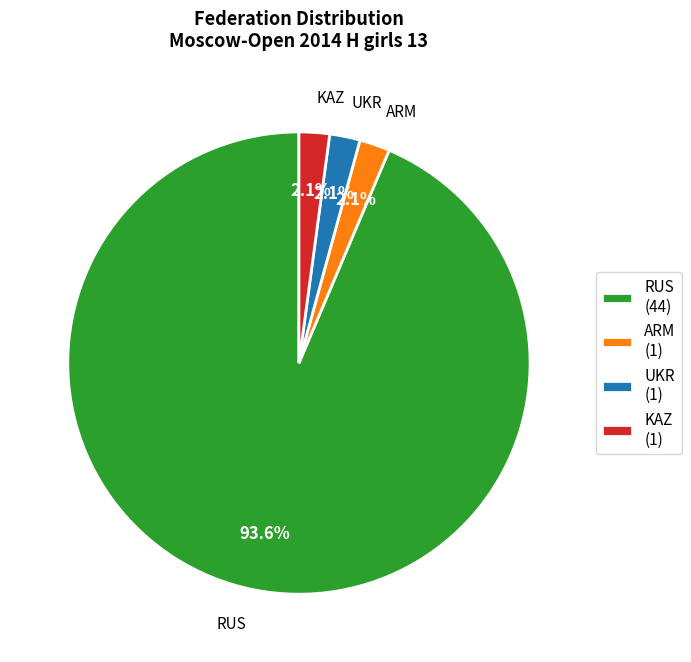

What is the largest slice in the pie chart?

RUS